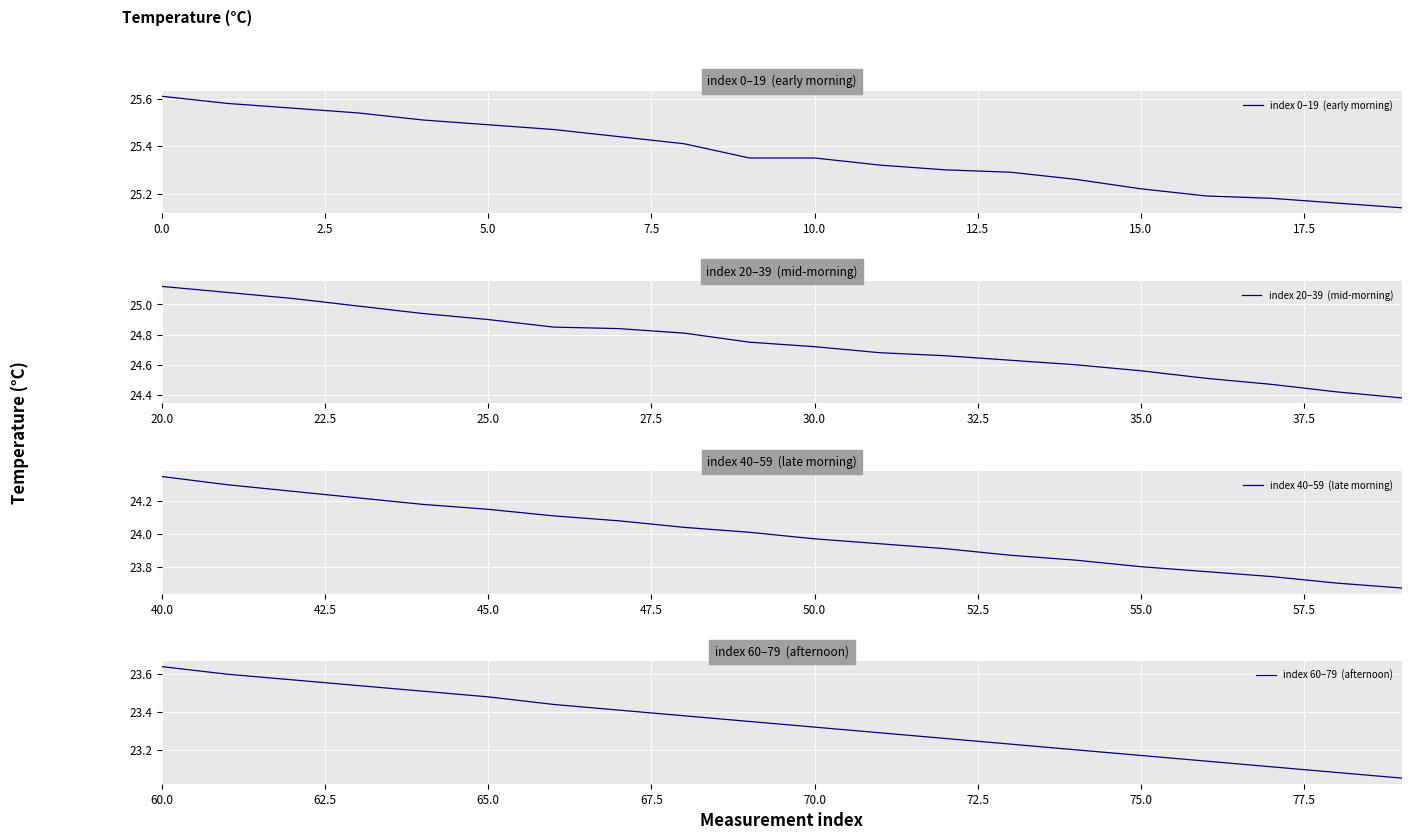

Between 9 and 12, which is larger?

9